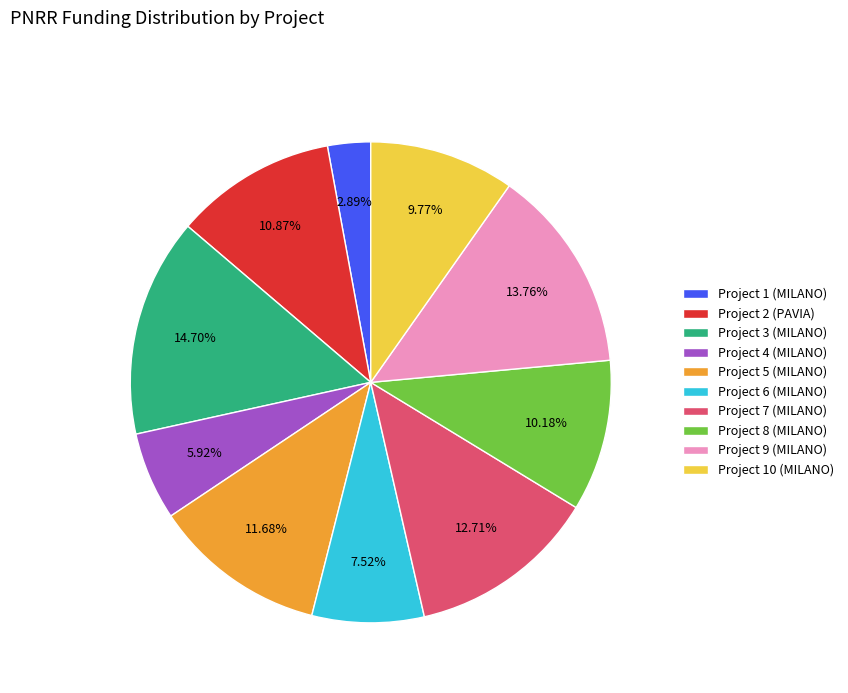

Count the number of slices in the pie.

10